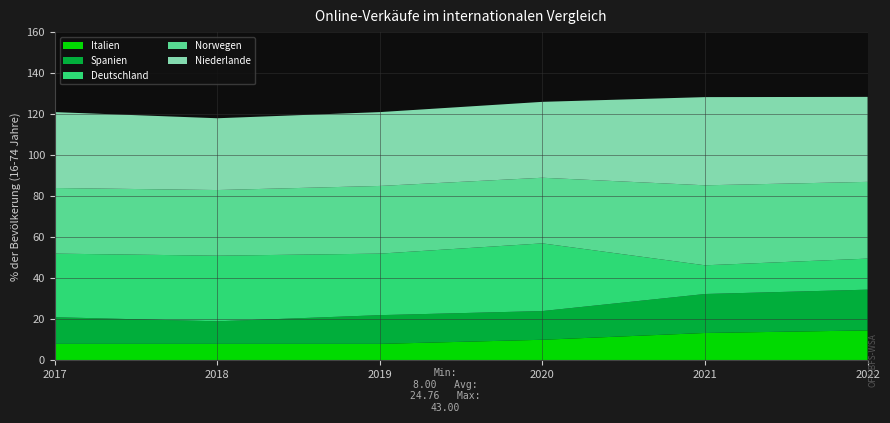

Reading left to right, extract all data points from this chart.

Italien: 2017=8.0	2018=8.0	2019=8.0	2020=10.0	2021=13.3	2022=14.6
Spanien: 2017=13.0	2018=11.0	2019=14.0	2020=14.0	2021=19.0	2022=19.9
Deutschland: 2017=31.0	2018=32.0	2019=30.0	2020=33.0	2021=14.0	2022=15.1
Norwegen: 2017=32.0	2018=32.0	2019=33.0	2020=32.0	2021=39.0	2022=37.4
Niederlande: 2017=37.0	2018=35.0	2019=36.0	2020=37.0	2021=43.0	2022=41.4